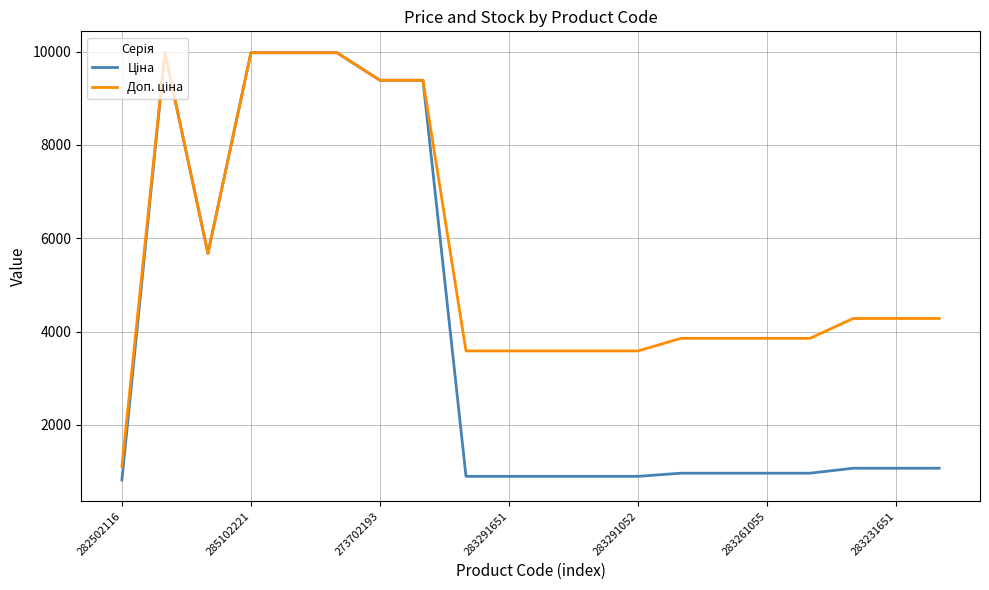

What is the minimum value shown in the chart?

818.5